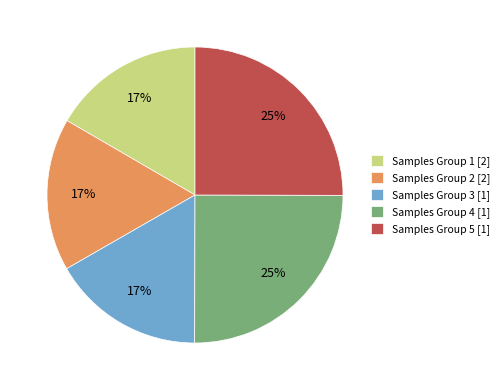

To the nearest percent, what is the combined percentage of Samples Group 5 [1] and Samples Group 1 [2]?

42%